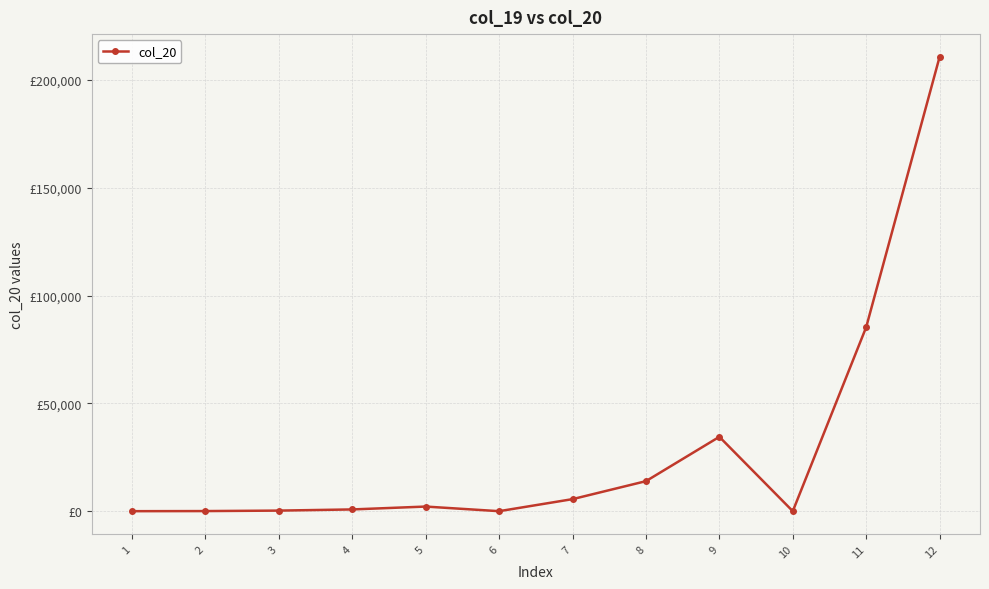

Reading right to left, extract all data points from this chart.

210580	85370	100	34550	14010	5680	100	2240	910	370	150	100